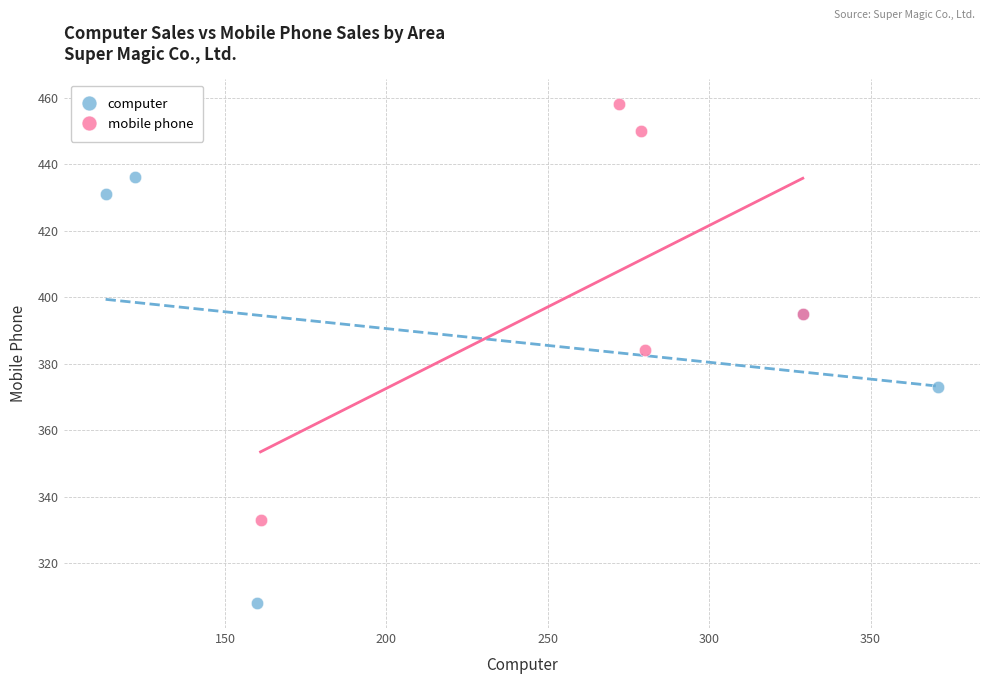

What are all the series names shown in the legend?

computer, mobile phone